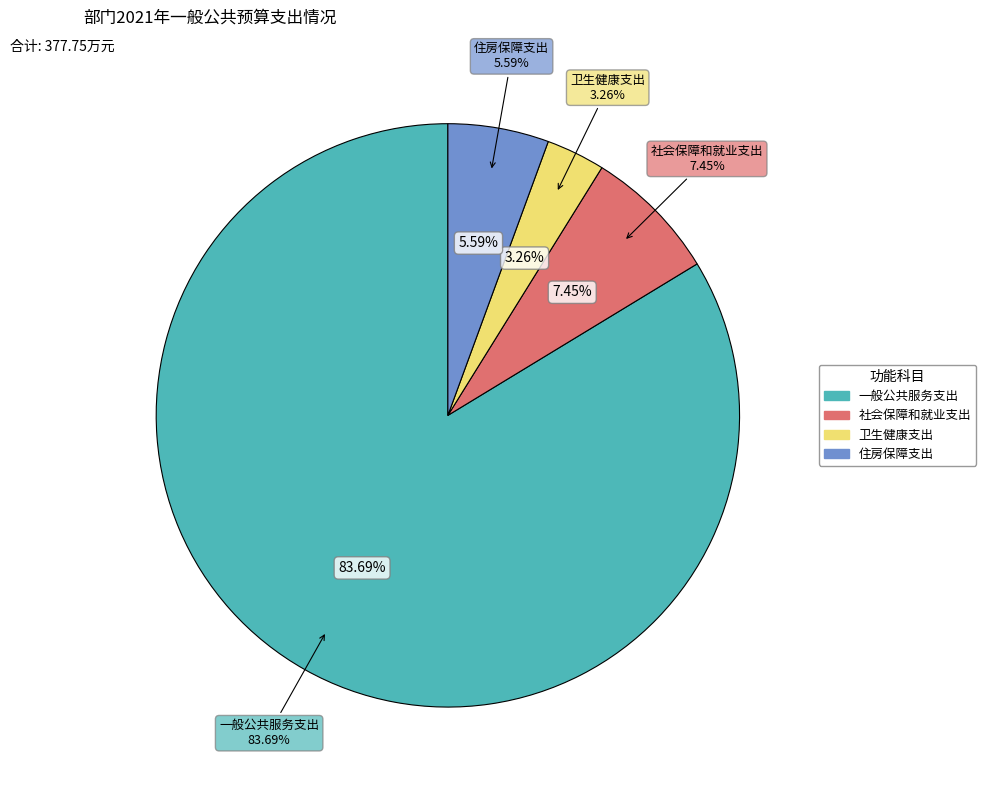

Which slice represents more than half of the pie?

一般公共服务支出